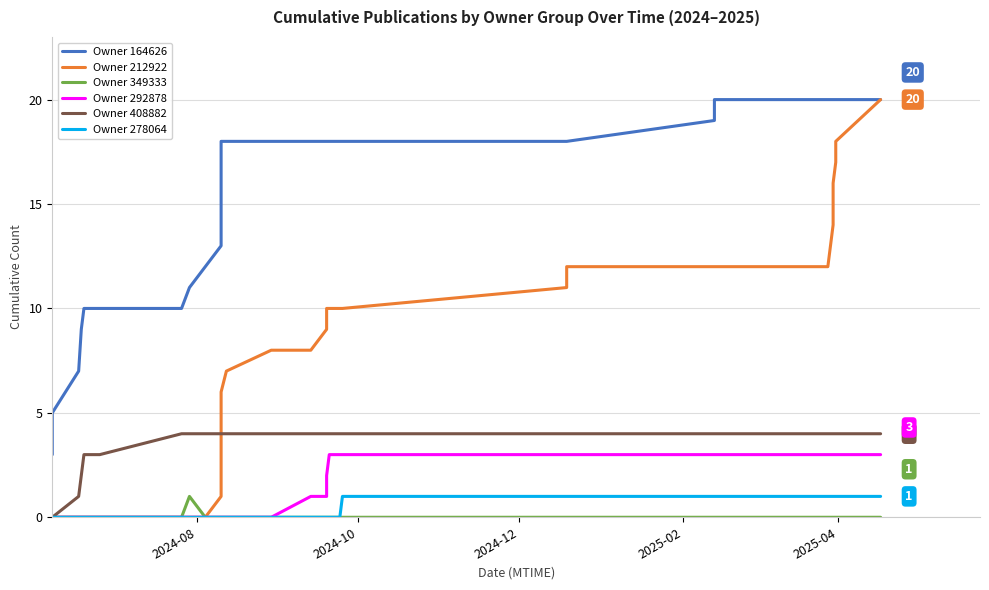

Which series has the widest spread of values?

Owner 212922